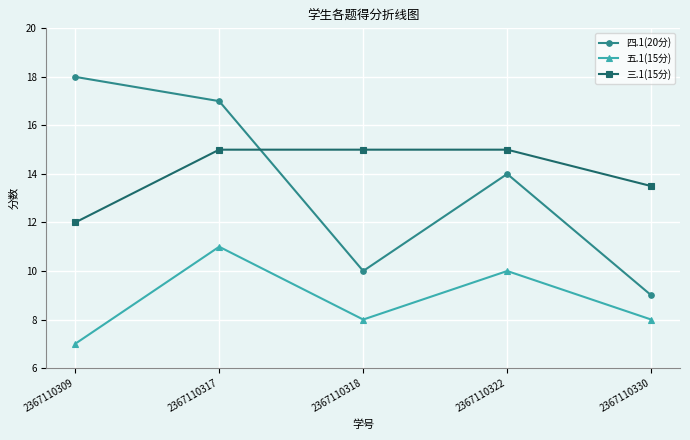

Between 2367110317 and 2367110318, which series saw the biggest shift?

四.1(20分)